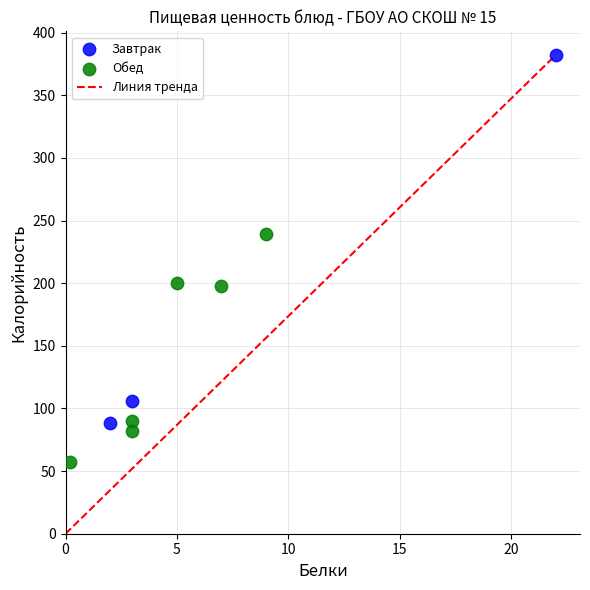

Which series has the largest Y range (max minus min)?

Завтрак